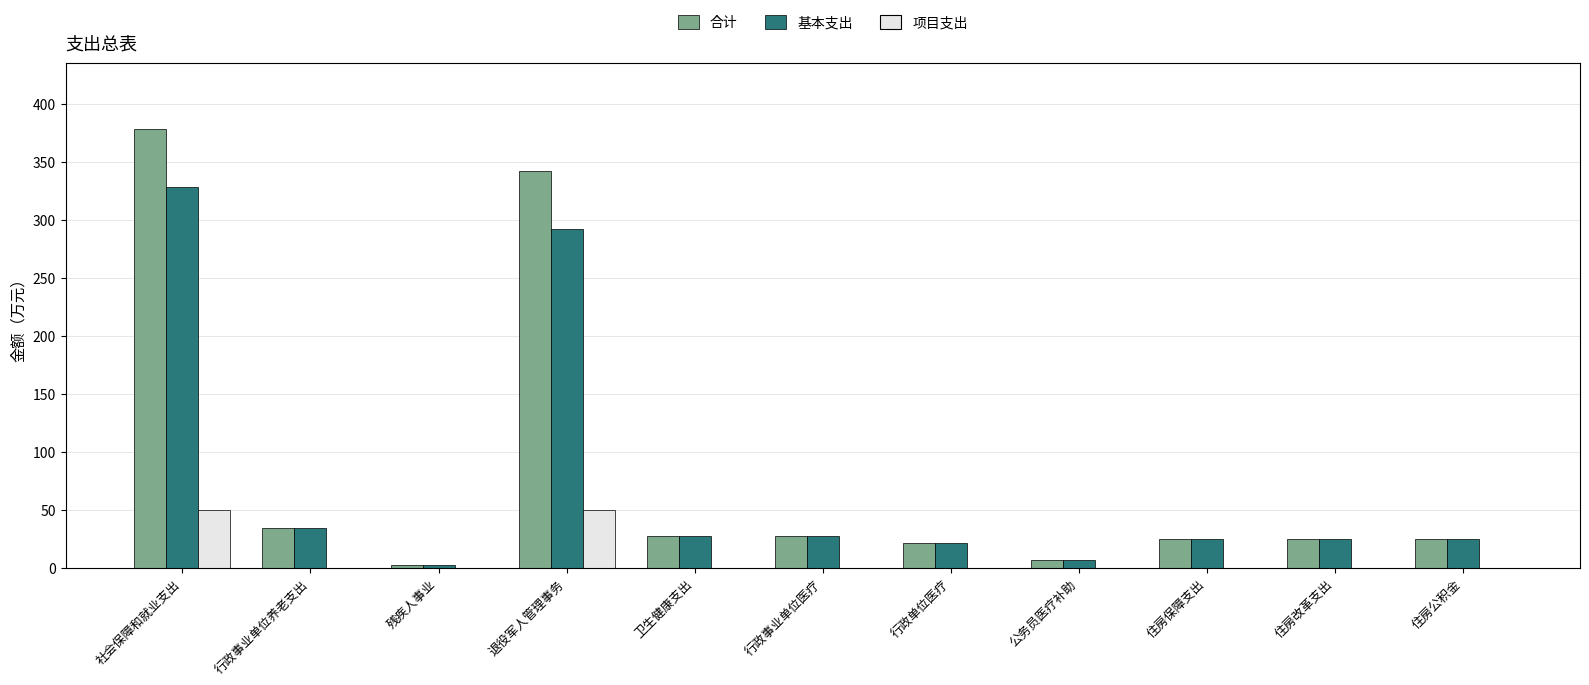

What is the maximum value for 合计?

378.4